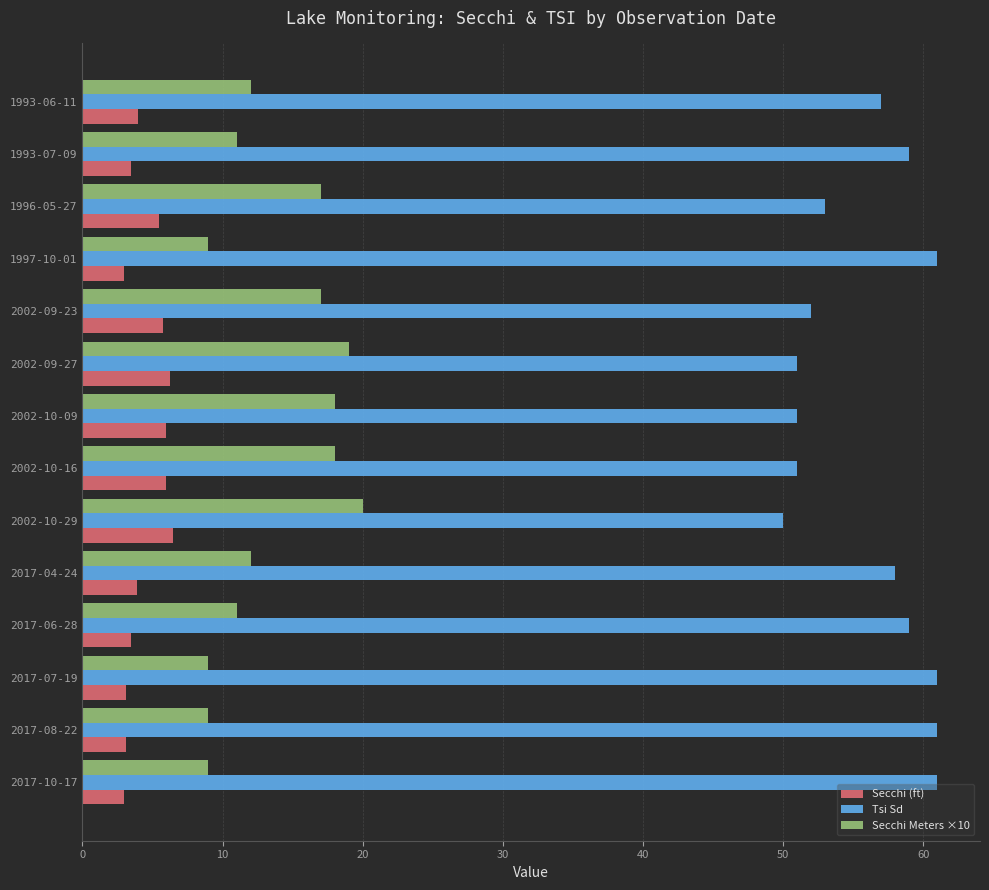

At 2017-04-24, list the series in order from largest to smallest.

Tsi Sd, Secchi Meters ×10, Secchi (ft)